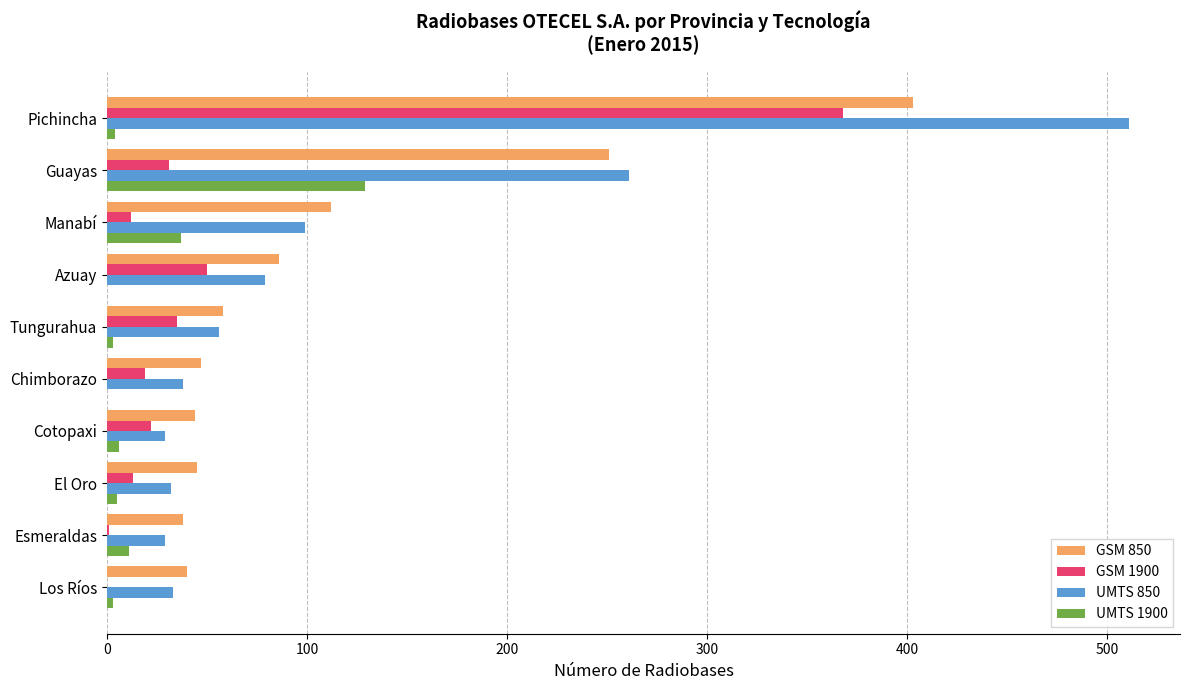

Is it true that UMTS 850 equals 32 at El Oro?

True